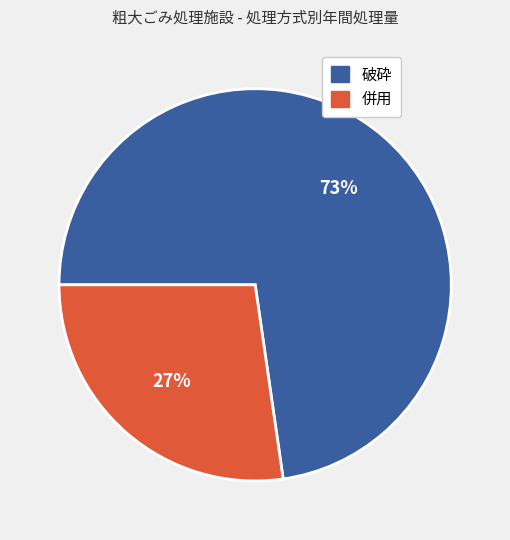

To the nearest percent, what is the combined percentage of 併用 and 破砕?

100%